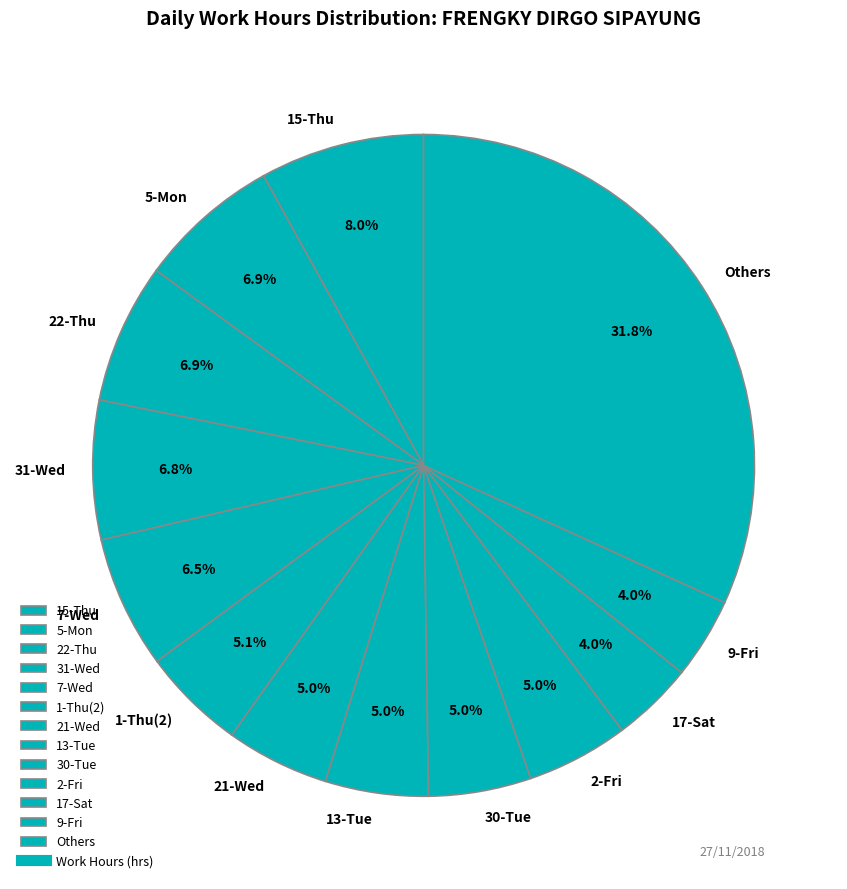

Does 5-Mon account for over 50% of the chart?

No